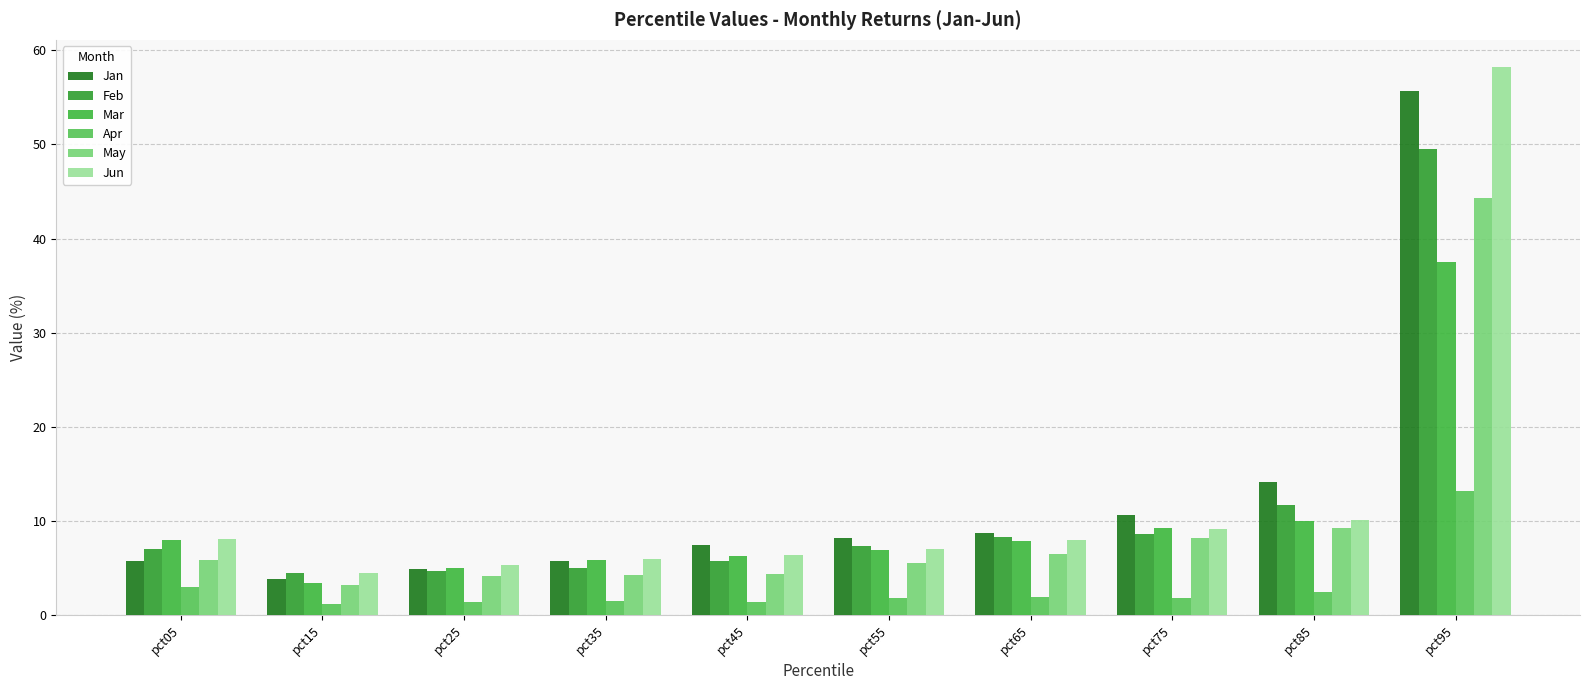

Is it true that May equals 6.5 at pct65?

True